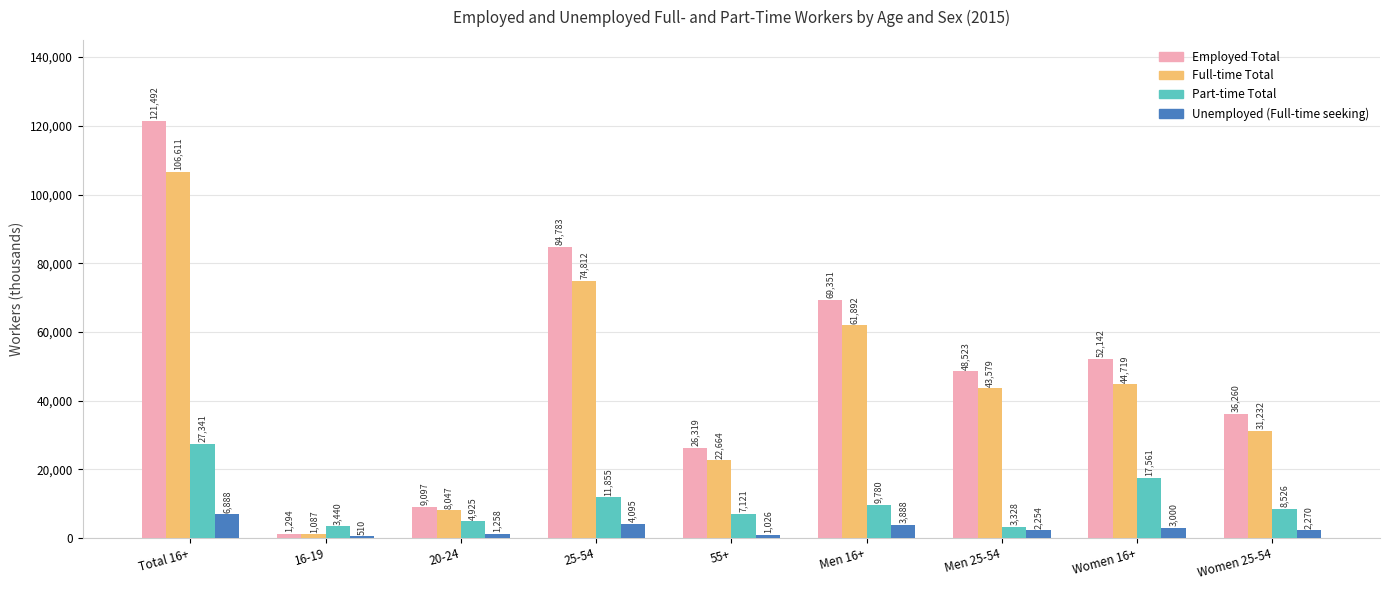

What is the greatest value displayed?

121492